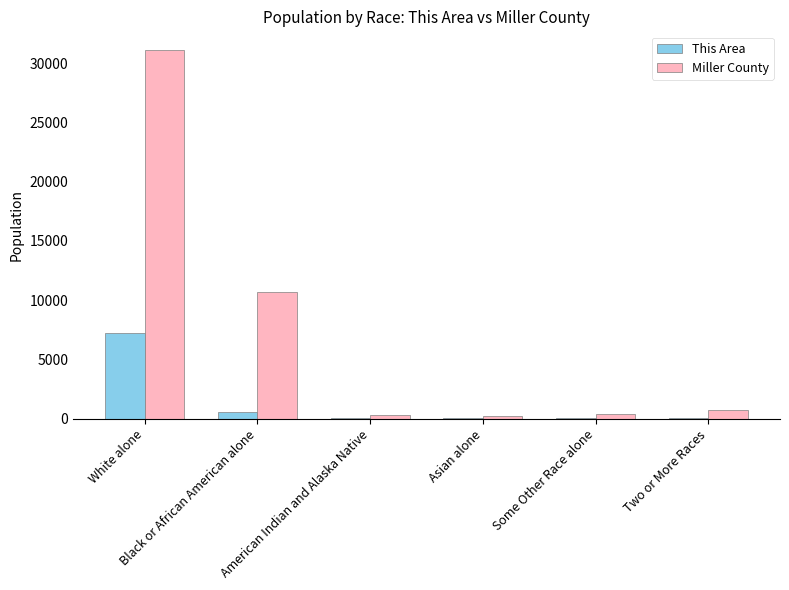

Which series has the largest total across all categories?

Miller County